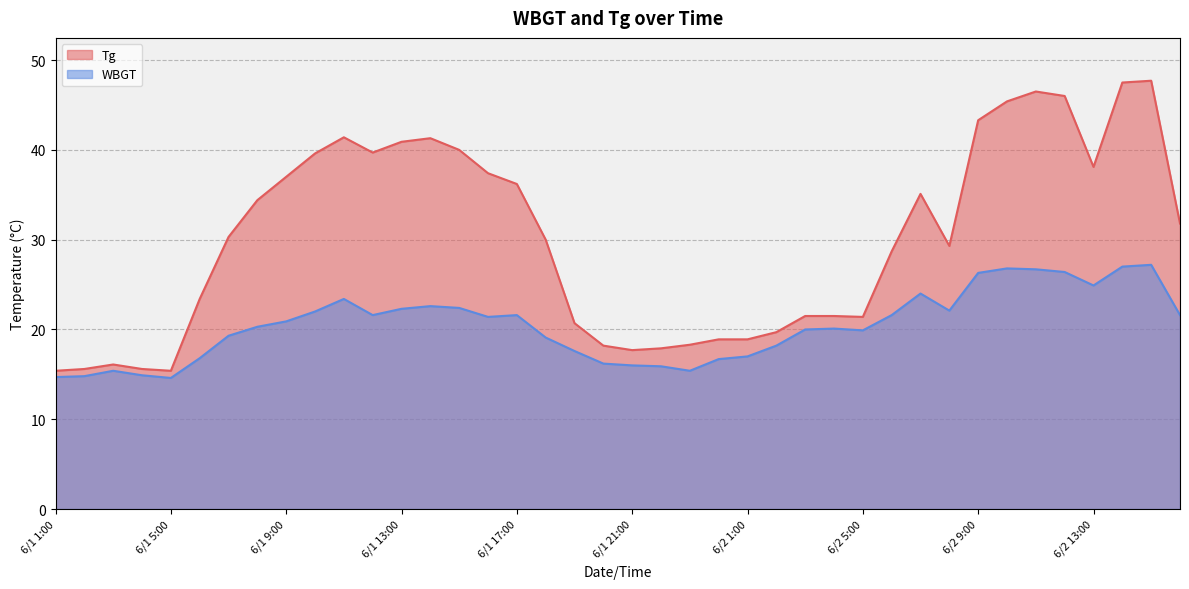

Does the chart display data point markers on the line(s)?

No